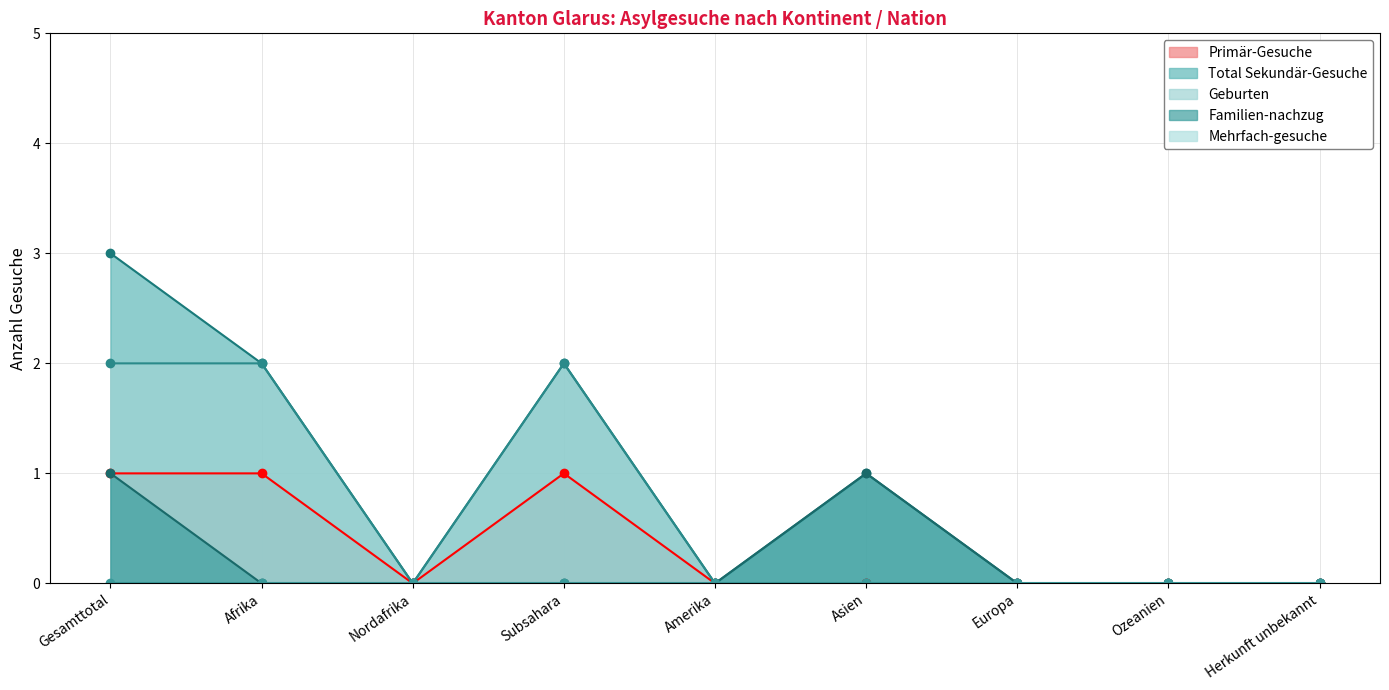

True or false: Total Sekundär-Gesuche and Primär-Gesuche intersect in this chart.

False